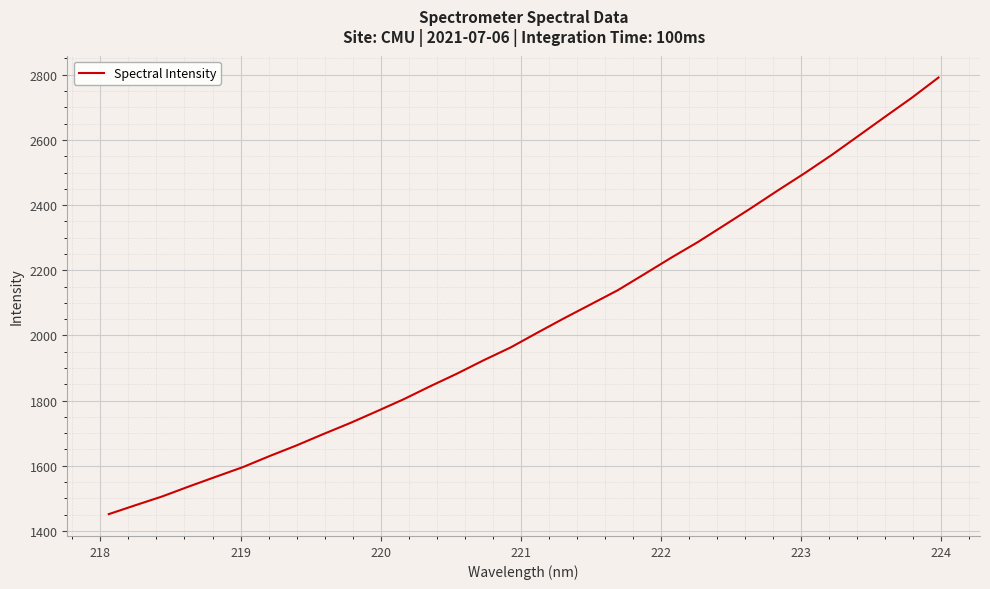

Count the number of categories in the chart.

32